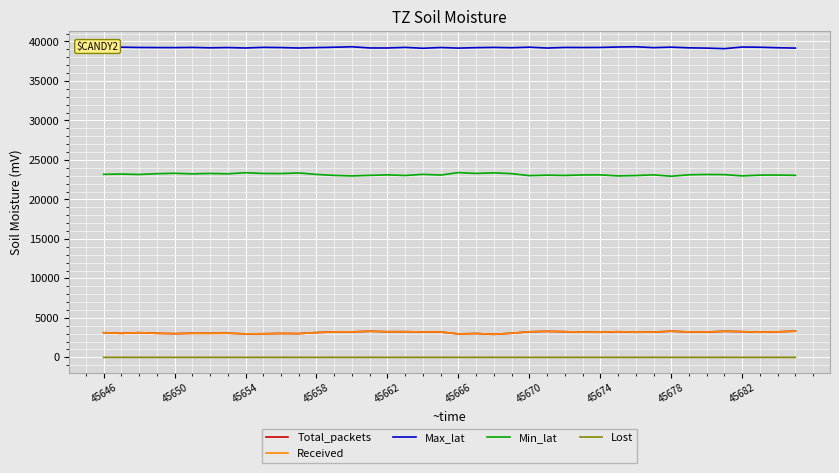

What is the maximum value shown in the chart?

39330